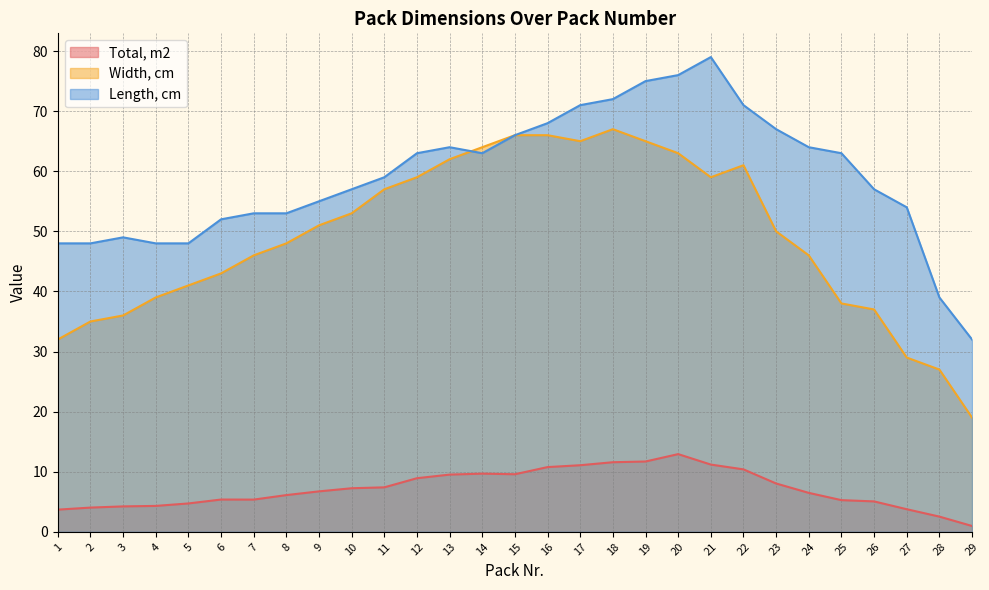

What is the value of the Total, m2 point at the 14th from the left?

9.7